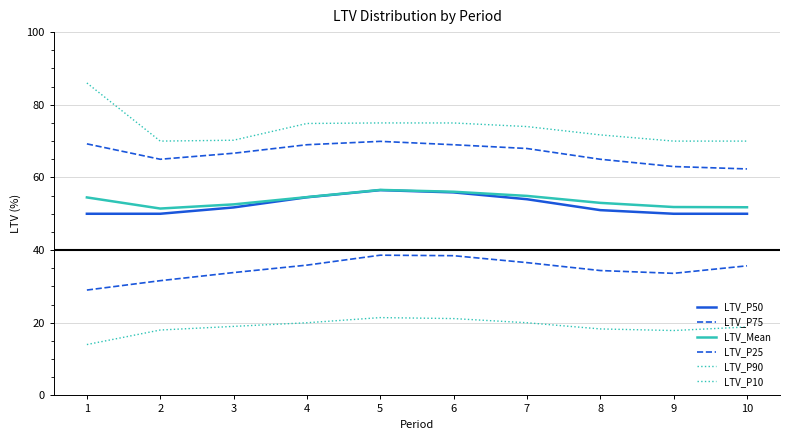

Where does the LTV_P50 series first go above 51?

3